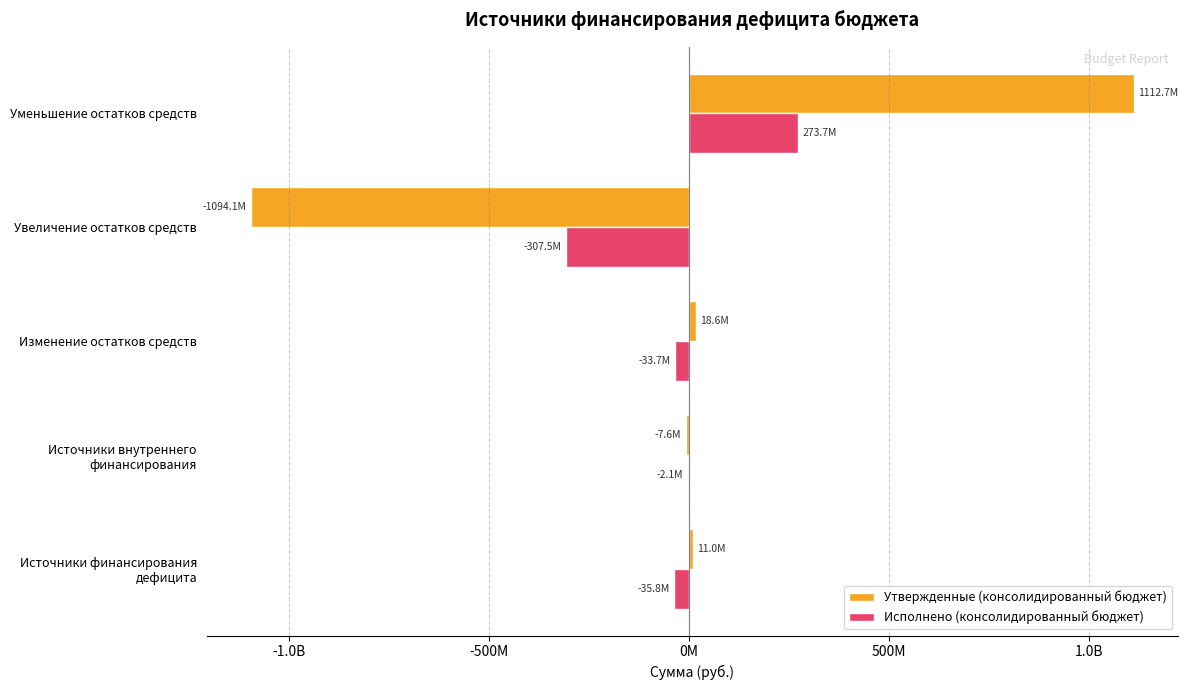

What are all the series names shown in the legend?

Утвержденные (консолидированный бюджет), Исполнено (консолидированный бюджет)